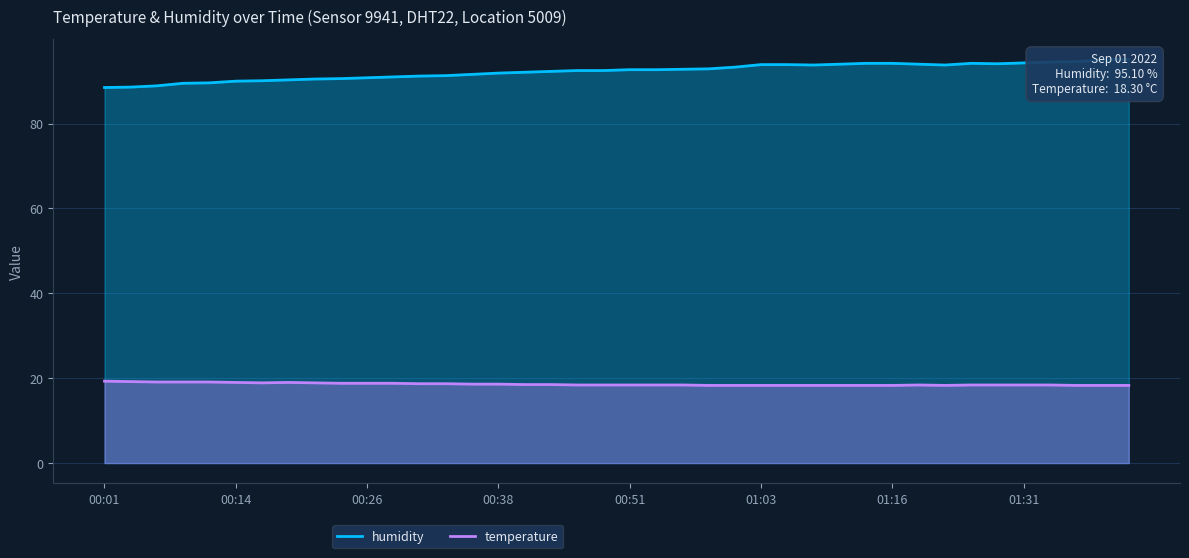

Count the number of categories in the chart.

40